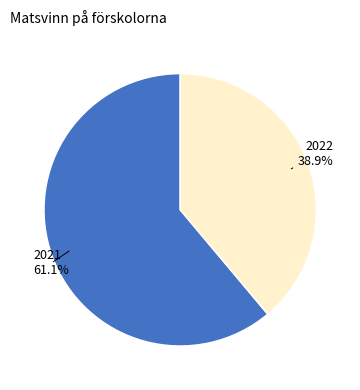

To the nearest percent, what is the difference between the largest and smallest slice percentages?

22%